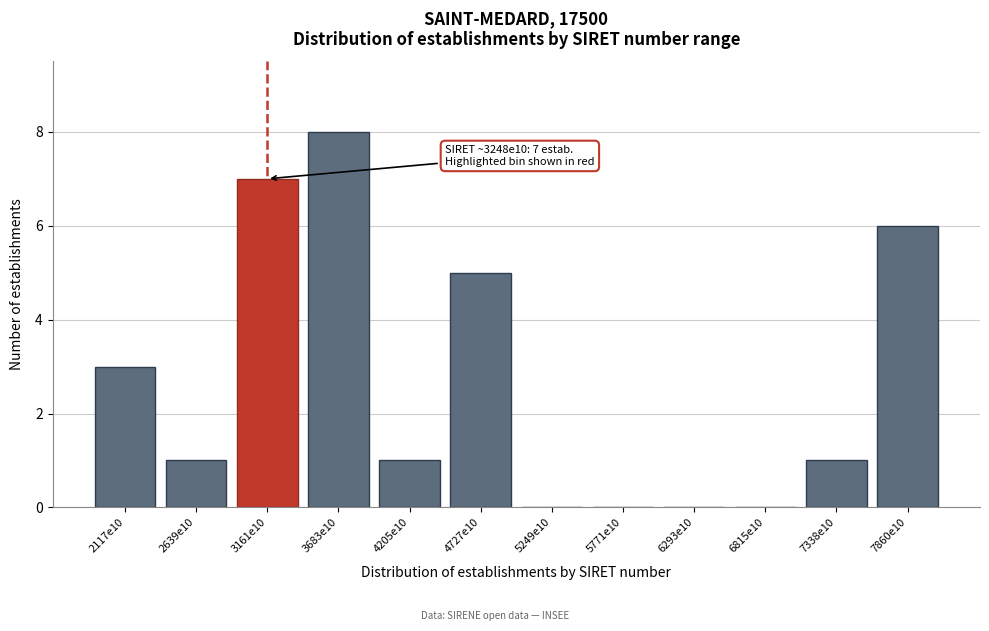

Reading left to right, what are all the values shown in this chart?

2117e10=3	2639e10=1	3161e10=7	3683e10=8	4205e10=1	4727e10=5	5249e10=0	5771e10=0	6293e10=0	6815e10=0	7338e10=1	7860e10=6